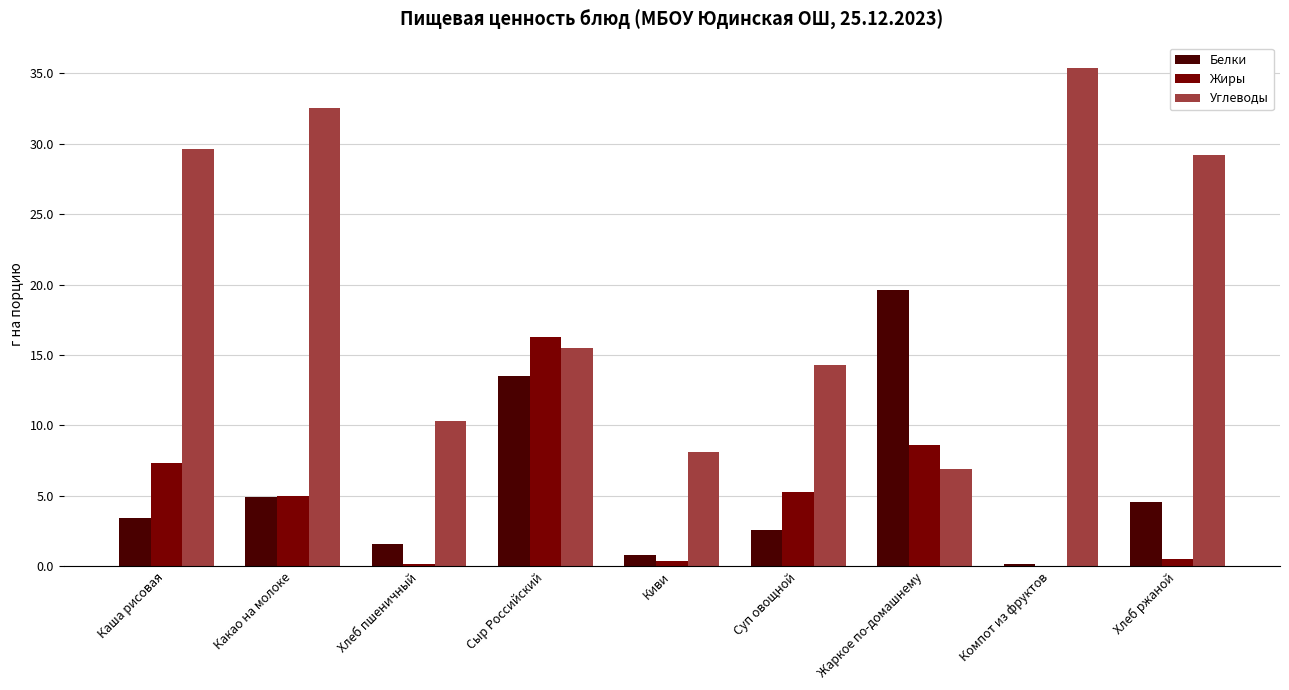

What is the difference between the Белки values at Жаркое по-домашнему and Компот из фруктов?

19.4